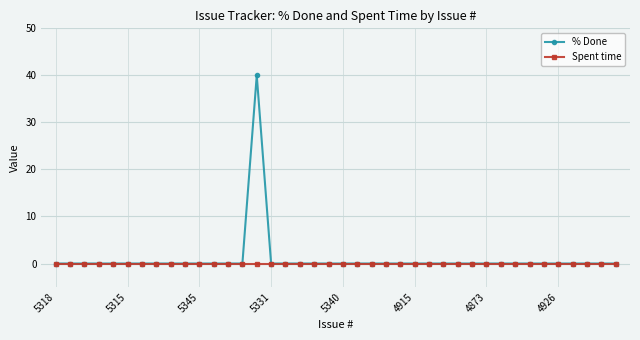

List the series in order of their peak value, highest first.

% Done, Spent time